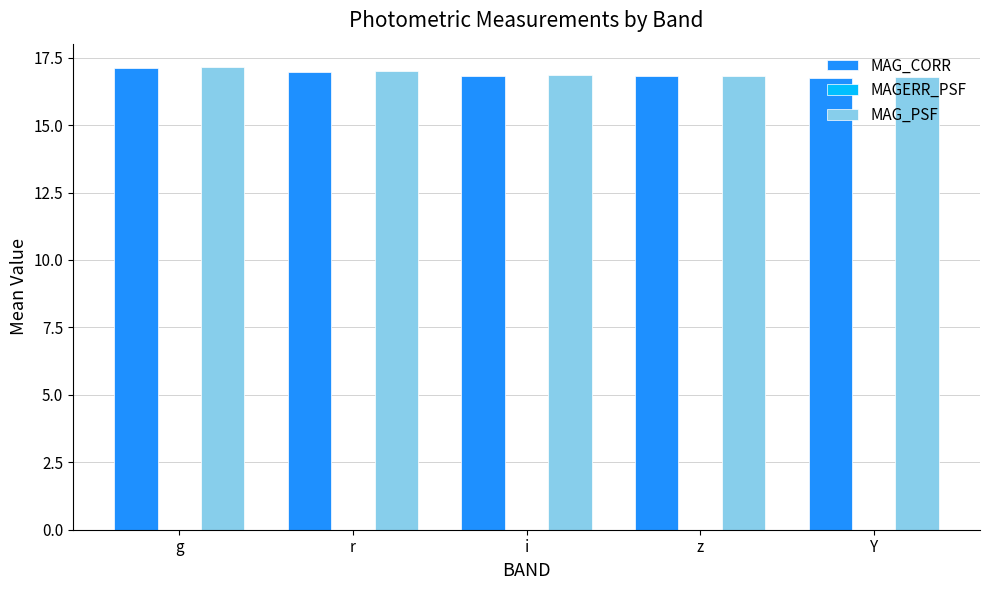

The value of MAG_PSF at i is 10.1. True or false?

False